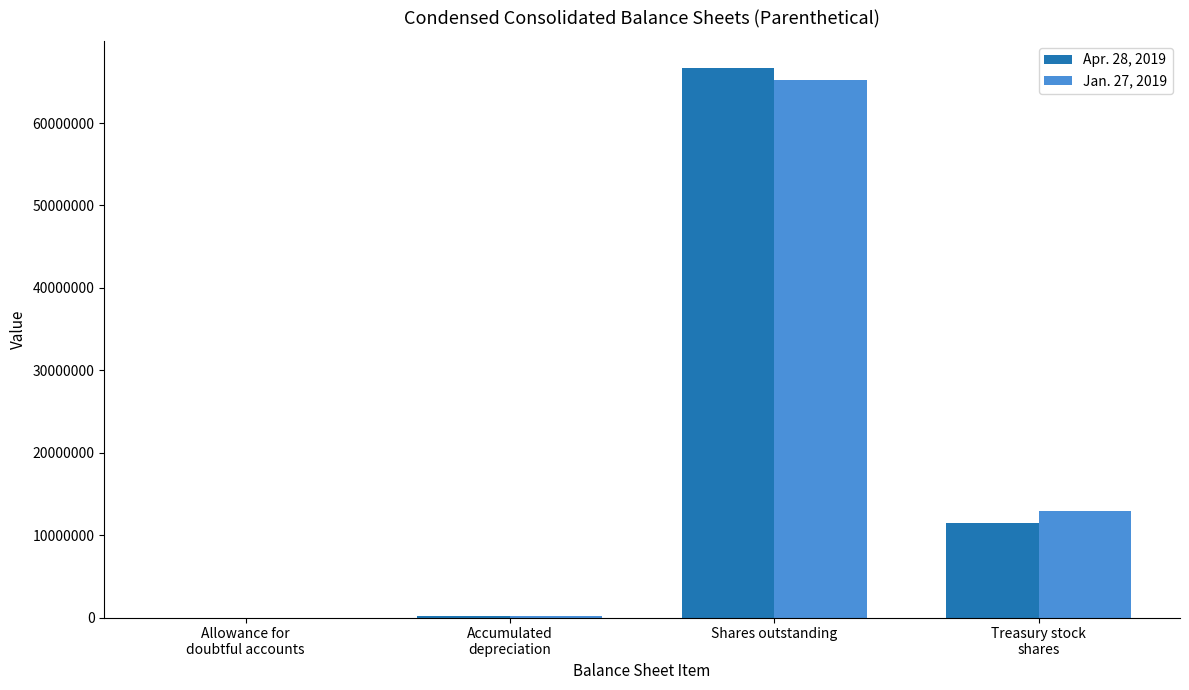

Which series has the widest spread of values?

Apr. 28, 2019